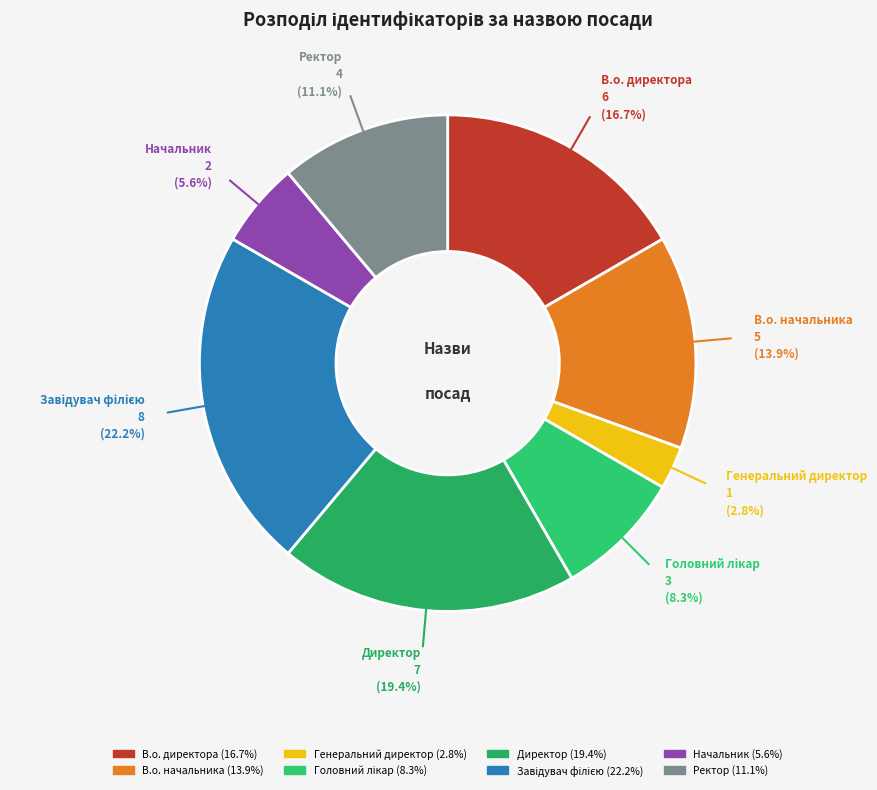

To the nearest percent, what is the difference between the largest and smallest slice percentages?

19%